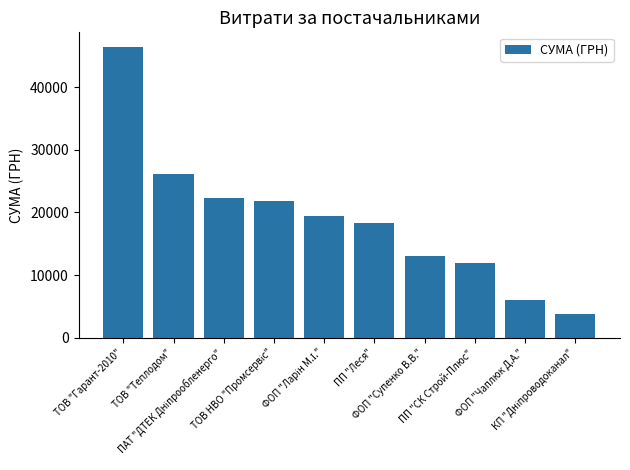

What is the maximum value shown in the chart?

46471.1